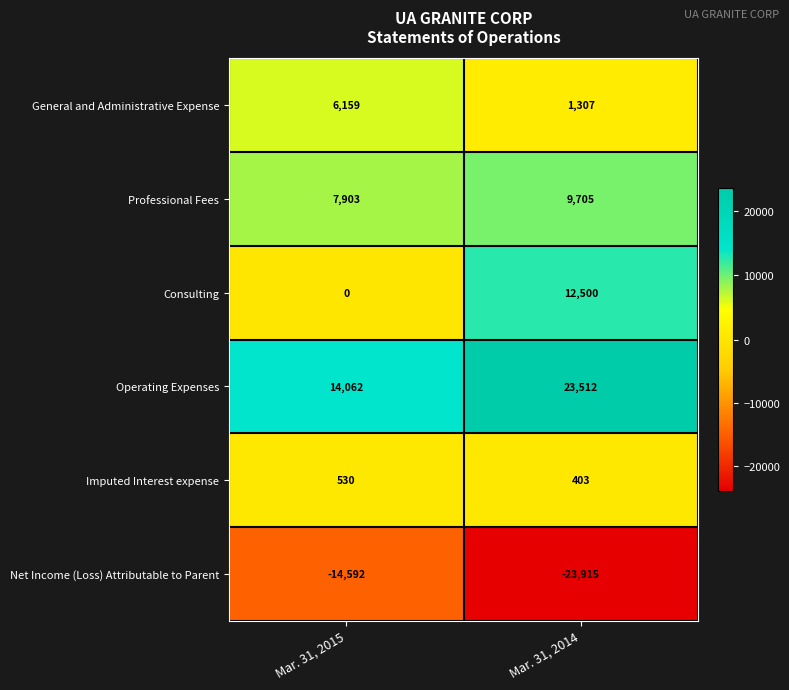

What is the sum of all Consulting values?

12500